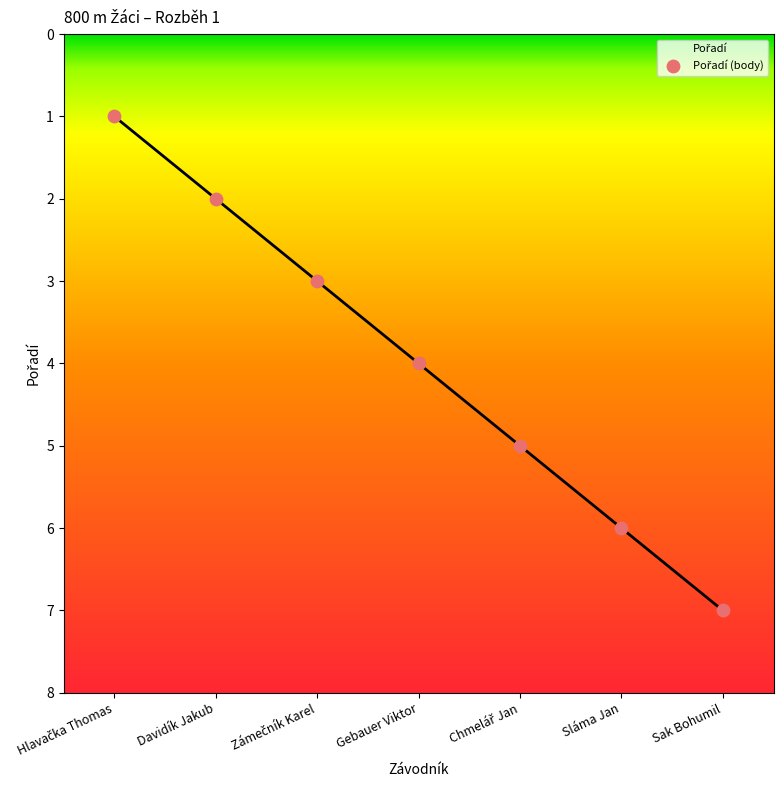

Between Davidík Jakub and Gebauer Viktor, which is larger?

Gebauer Viktor